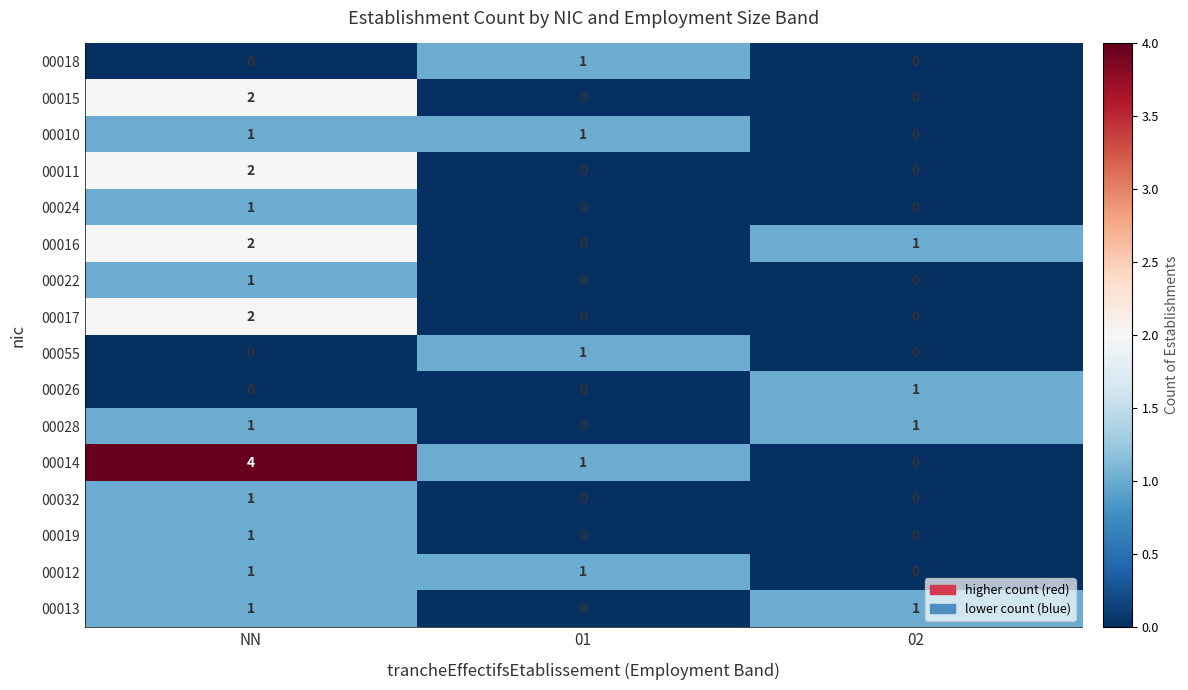

At how many categories does at least one series exceed 0?

3